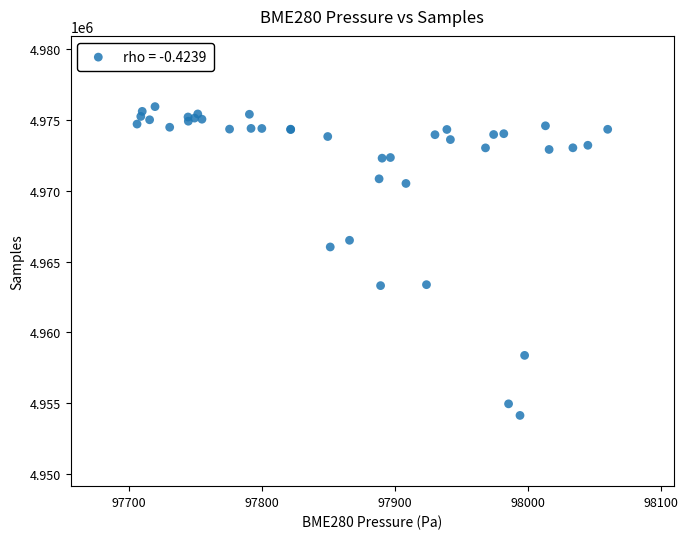

What Y value in the scatter plot is closest to 4965040?

4966034